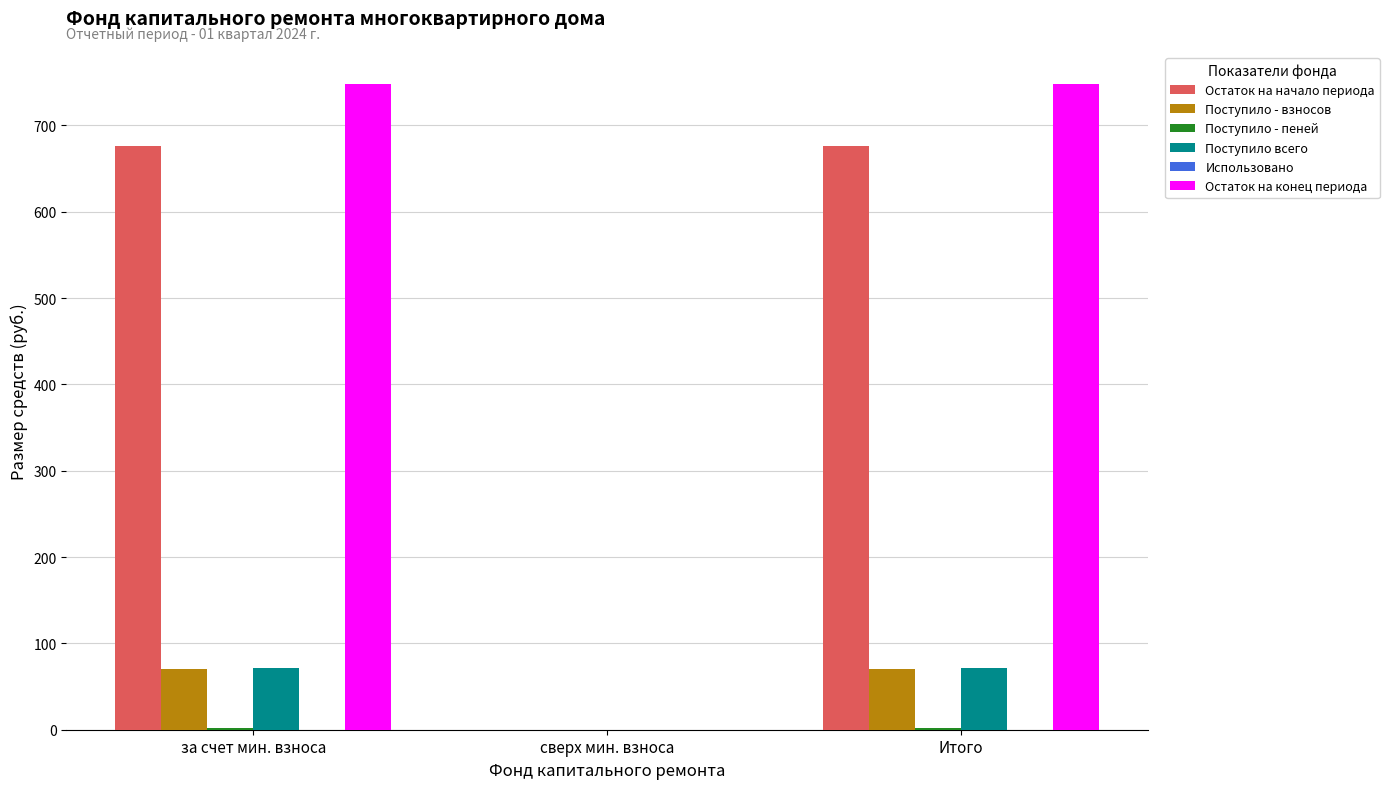

Which series has the largest total across all categories?

Остаток на конец периода